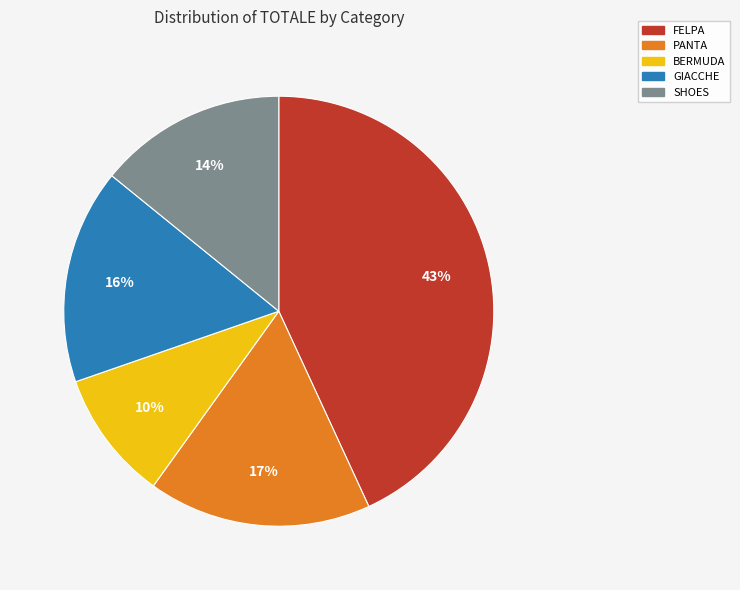

To the nearest percent, what percentage of the pie is SHOES?

14%